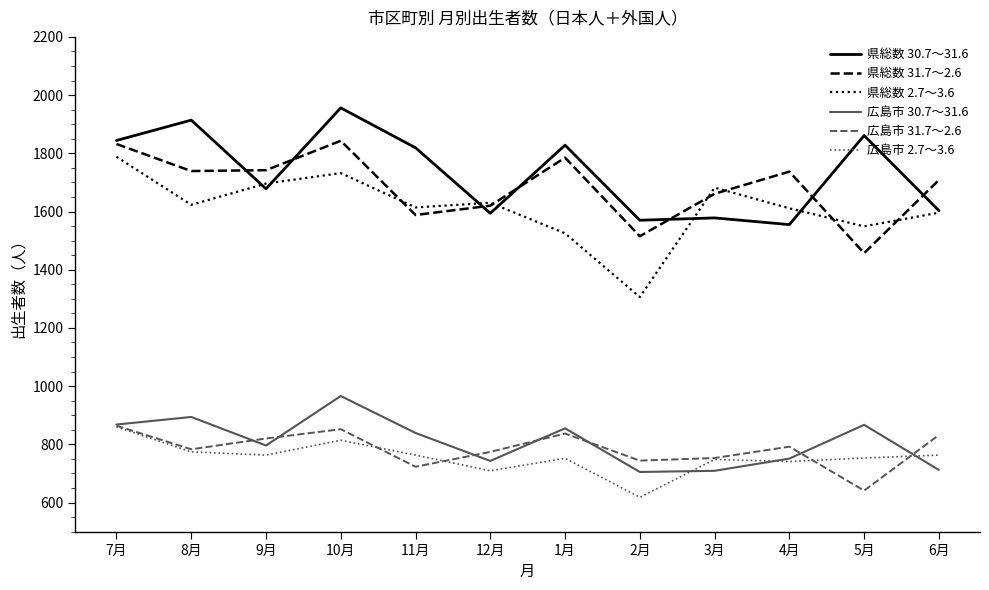

At which category does the chart reach its peak across all series?

10月